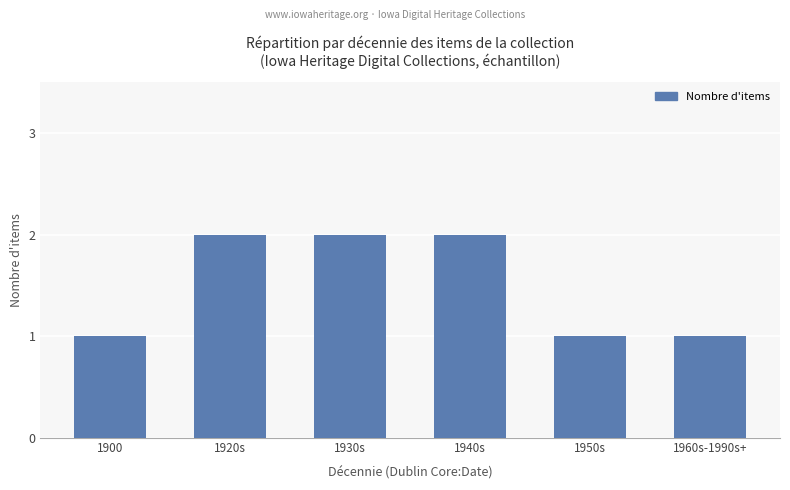

True or false: the data shows 3 at 1930s.

False